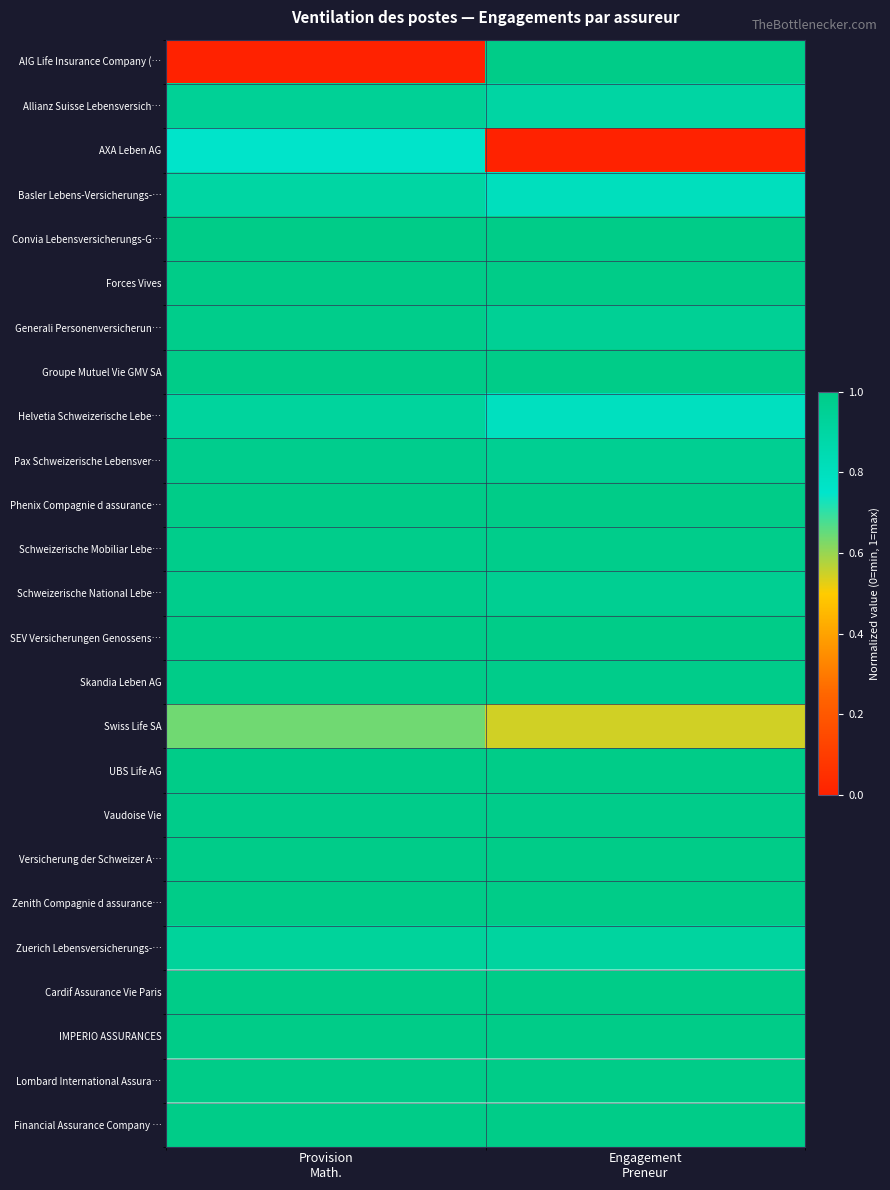

Reading left to right, list all the values displayed in this chart.

AIG Life Insurance Company (…: Provision
Math.=0.0	Engagement
Preneur=1.0
Allianz Suisse Lebensversich…: Provision
Math.=0.9	Engagement
Preneur=0.9
AXA Leben AG: Provision
Math.=0.8	Engagement
Preneur=0.0
Basler Lebens-Versicherungs-…: Provision
Math.=0.9	Engagement
Preneur=0.8
Convia Lebensversicherungs-G…: Provision
Math.=1.0	Engagement
Preneur=1.0
Forces Vives: Provision
Math.=1.0	Engagement
Preneur=1.0
Generali Personenversicherun…: Provision
Math.=1.0	Engagement
Preneur=1.0
Groupe Mutuel Vie GMV SA: Provision
Math.=1.0	Engagement
Preneur=1.0
Helvetia Schweizerische Lebe…: Provision
Math.=0.9	Engagement
Preneur=0.8
Pax Schweizerische Lebensver…: Provision
Math.=1.0	Engagement
Preneur=1.0
Phenix Compagnie d assurance…: Provision
Math.=1.0	Engagement
Preneur=1.0
Schweizerische Mobiliar Lebe…: Provision
Math.=1.0	Engagement
Preneur=1.0
Schweizerische National Lebe…: Provision
Math.=1.0	Engagement
Preneur=1.0
SEV Versicherungen Genossens…: Provision
Math.=1.0	Engagement
Preneur=1.0
Skandia Leben AG: Provision
Math.=1.0	Engagement
Preneur=1.0
Swiss Life SA: Provision
Math.=0.6	Engagement
Preneur=0.5
UBS Life AG: Provision
Math.=1.0	Engagement
Preneur=1.0
Vaudoise Vie: Provision
Math.=1.0	Engagement
Preneur=1.0
Versicherung der Schweizer A…: Provision
Math.=1.0	Engagement
Preneur=1.0
Zenith Compagnie d assurance…: Provision
Math.=1.0	Engagement
Preneur=1.0
Zuerich Lebensversicherungs-…: Provision
Math.=0.9	Engagement
Preneur=0.9
Cardif Assurance Vie Paris: Provision
Math.=1.0	Engagement
Preneur=1.0
IMPERIO ASSURANCES: Provision
Math.=1.0	Engagement
Preneur=1.0
Lombard International Assura…: Provision
Math.=1.0	Engagement
Preneur=1.0
Financial Assurance Company …: Provision
Math.=1.0	Engagement
Preneur=1.0